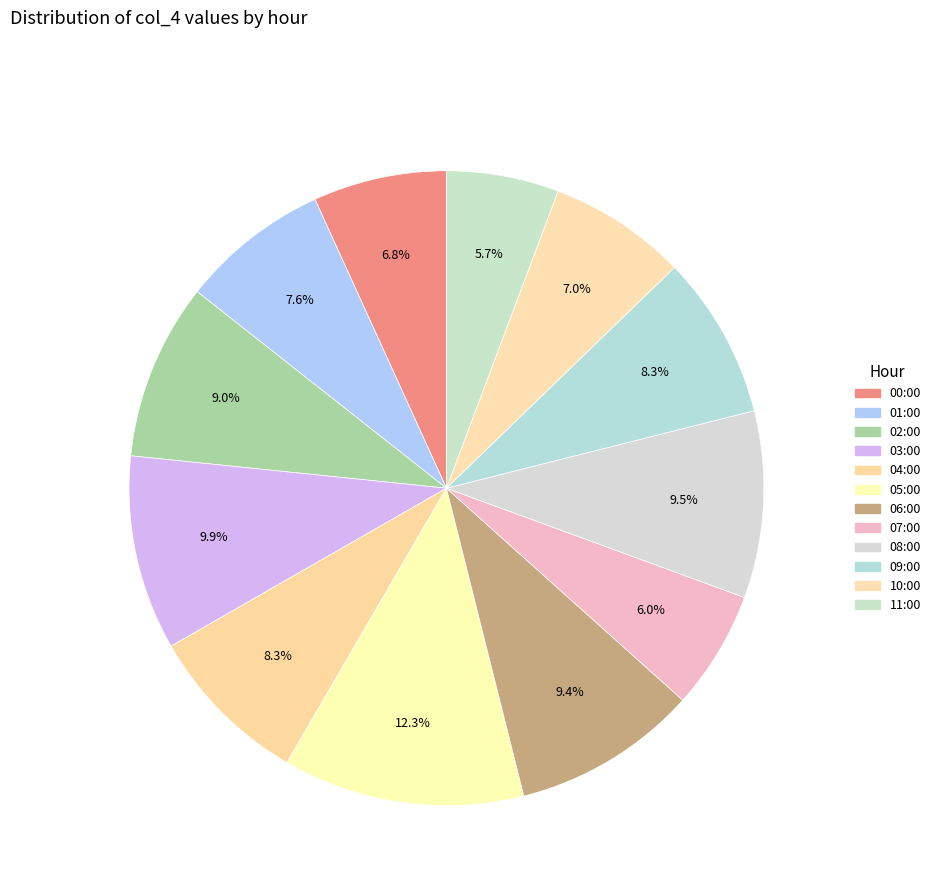

How much of the chart is everything except 00:00?

93.2%